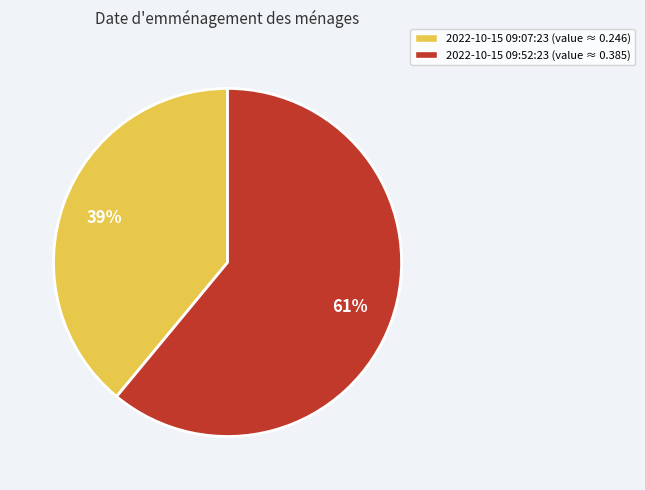

Is it true that 2022-10-15 09:52:23 (value ≈ 0.385) is 70% of the pie?

False